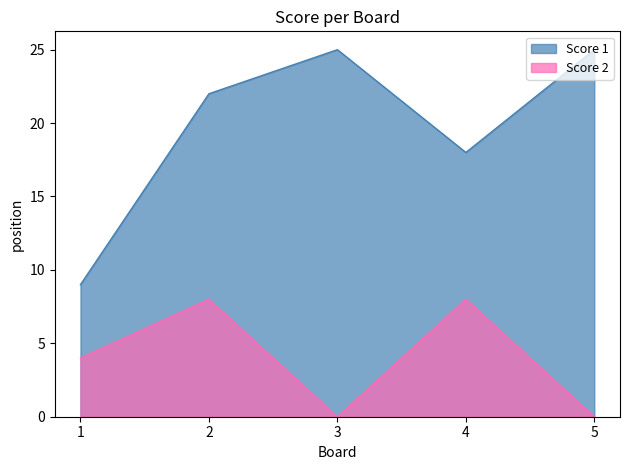

True or false: Score 1 and Score 2 cross at least once.

False